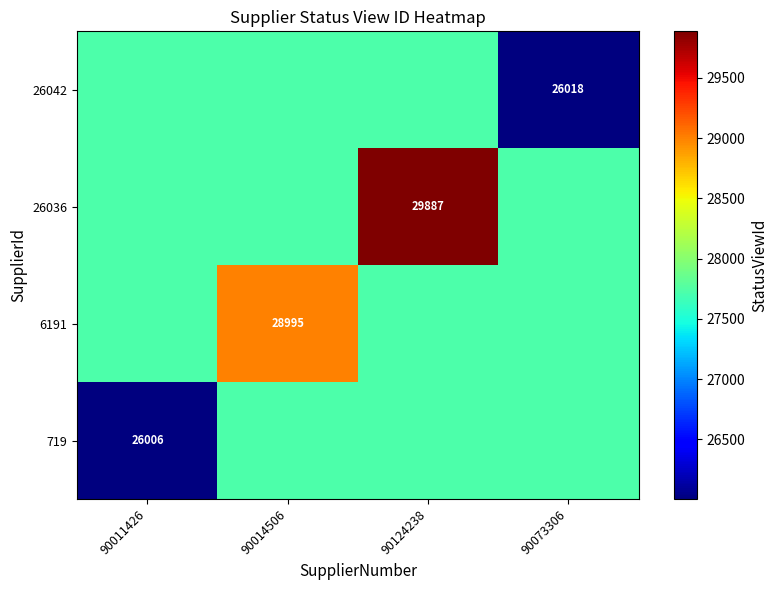

The value of 719 at 90011426 is 44660.1. True or false?

False